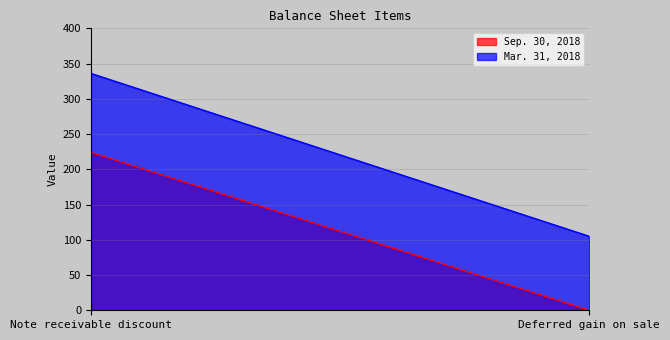

At how many categories does at least one series exceed 242?

1